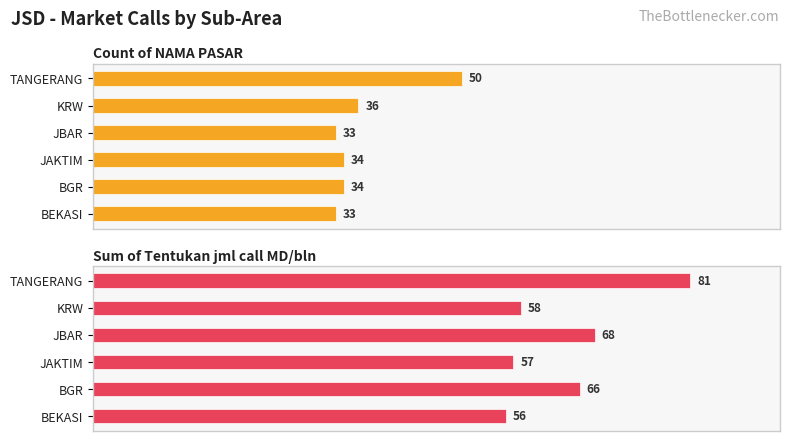

List the labels in order of Count of NAMA PASAR value, largest first.

TANGERANG, KRW, BGR, JAKTIM, BEKASI, JBAR